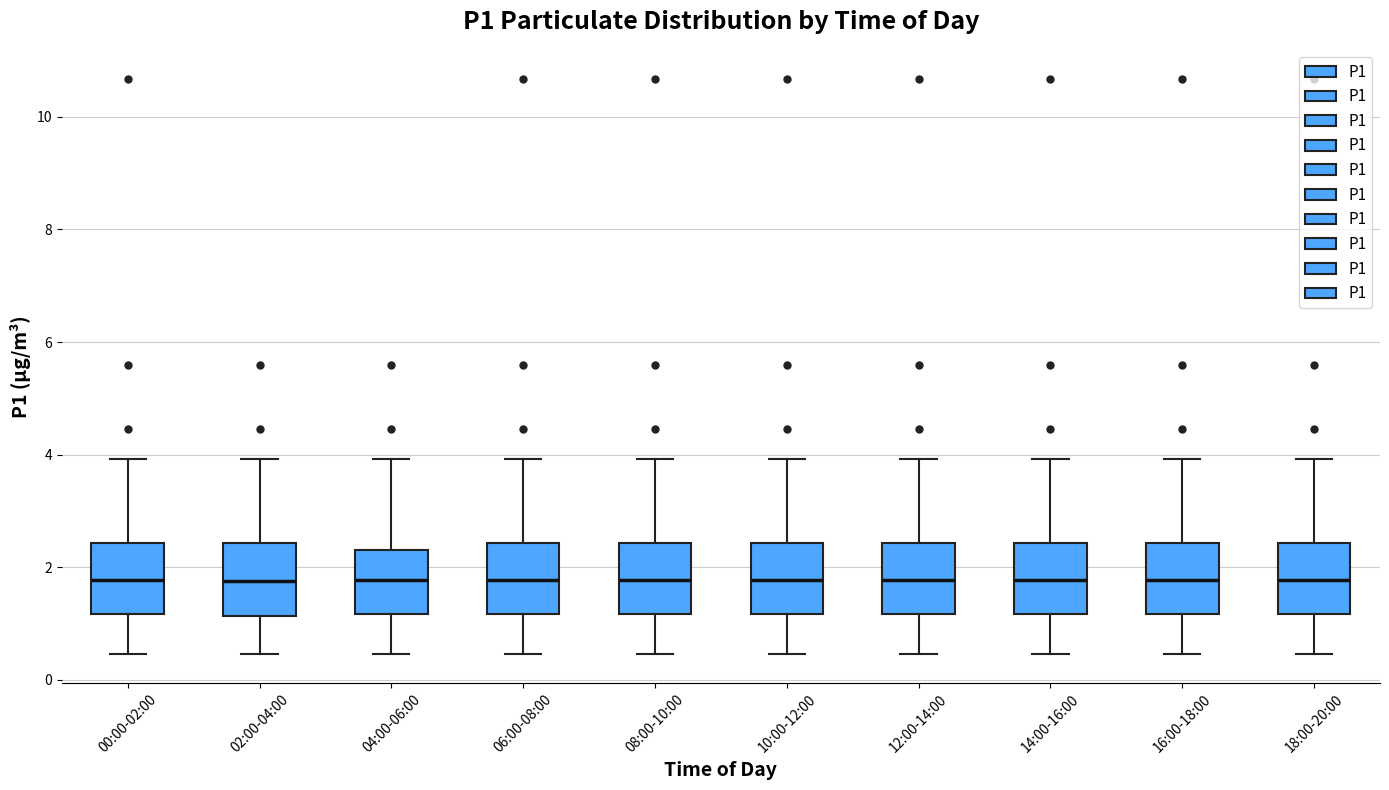

Reading left to right, read every box against the y-axis: the position of its median line, the range the box covers, and the ends of its whiskers. The values are not printed on the chart, so give them approximately, as read against the axis.

00:00-02:00: median 1.8, box 1.2 to 2.4, whiskers 0.4 to 4.0
02:00-04:00: median 1.8, box 1.2 to 2.4, whiskers 0.4 to 4.0
04:00-06:00: median 1.8, box 1.2 to 2.4, whiskers 0.4 to 4.0
06:00-08:00: median 1.8, box 1.2 to 2.4, whiskers 0.4 to 4.0
08:00-10:00: median 1.8, box 1.2 to 2.4, whiskers 0.4 to 4.0
10:00-12:00: median 1.8, box 1.2 to 2.4, whiskers 0.4 to 4.0
12:00-14:00: median 1.8, box 1.2 to 2.4, whiskers 0.4 to 4.0
14:00-16:00: median 1.8, box 1.2 to 2.4, whiskers 0.4 to 4.0
16:00-18:00: median 1.8, box 1.2 to 2.4, whiskers 0.4 to 4.0
18:00-20:00: median 1.8, box 1.2 to 2.4, whiskers 0.4 to 4.0